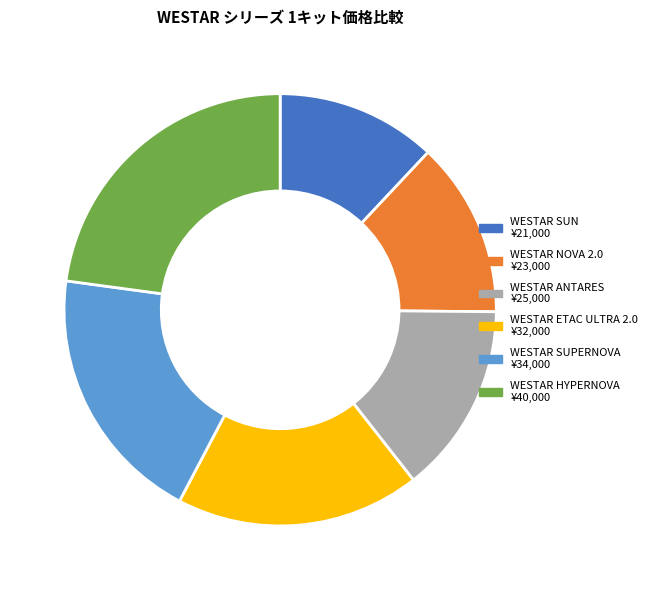

Is WESTAR ANTARES the majority of the pie?

No